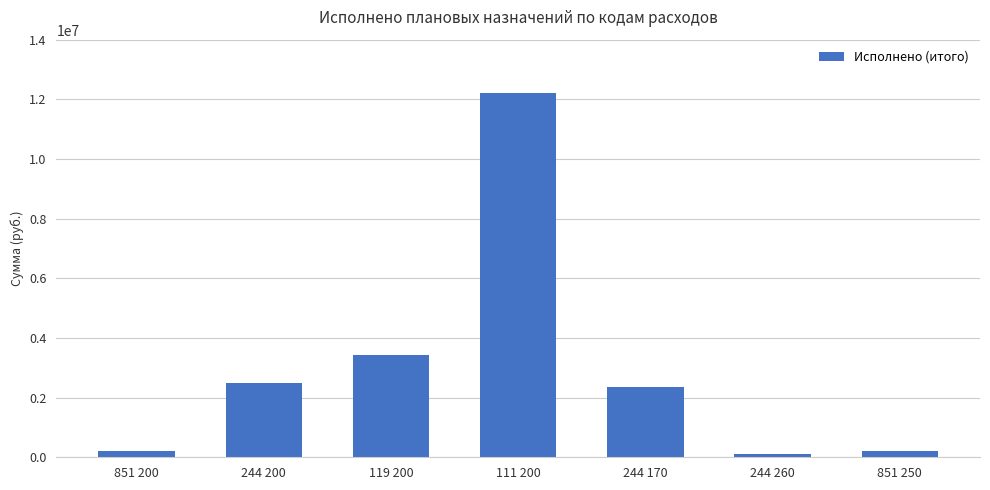

What is the label of the 2nd bar from the right?

244 260